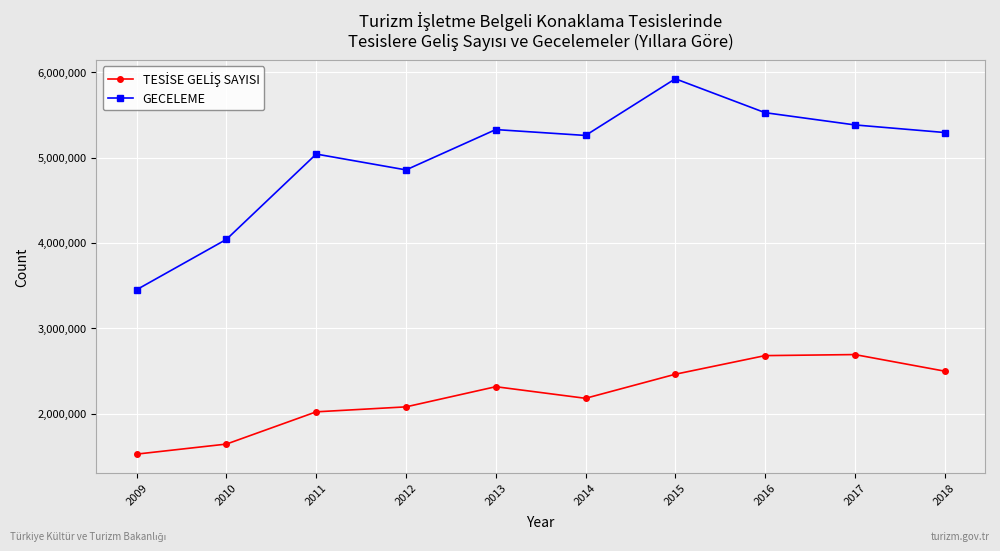

What is the total value across all series at 2015?

8384712